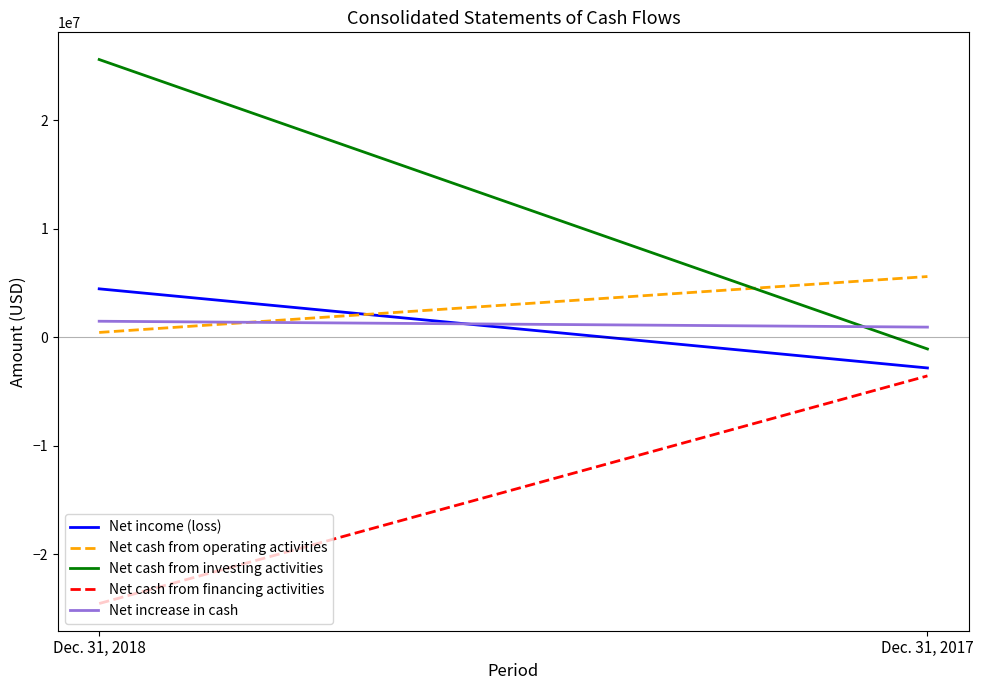

What is the minimum value shown in the chart?

-24557390